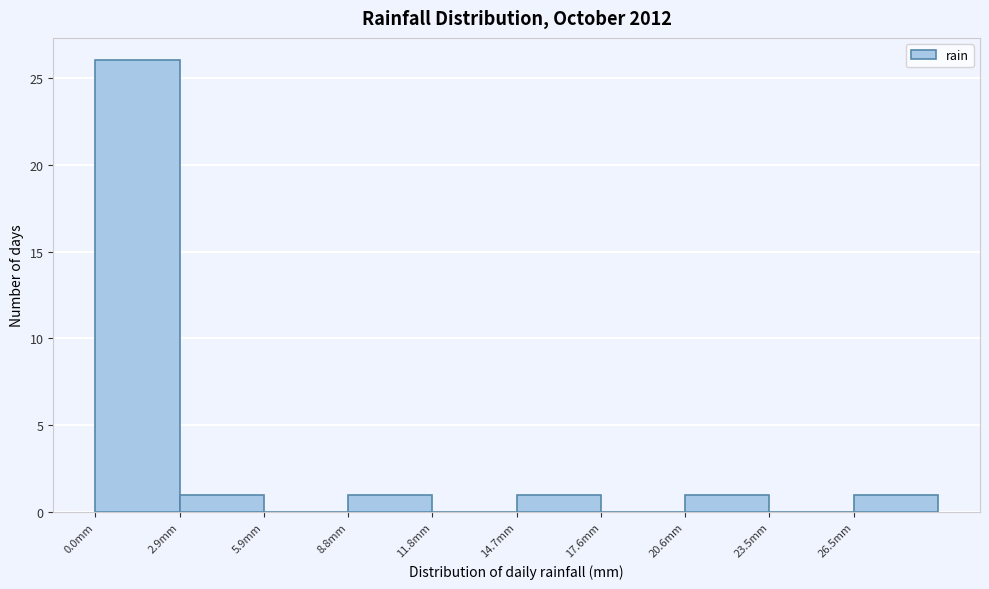

Reading left to right, transcribe this chart: for each bar, give the range it covers on the x-axis and its height. Neither the bar edges nor the heights are printed on the chart, so give them approximately, as read against the axes.

0.0 to 3.0: 26
3.0 to 6.0: 1
6.0 to 9.0: 0
9.0 to 12.0: 1
12.0 to 14.5: 0
14.5 to 17.5: 1
17.5 to 20.5: 0
20.5 to 23.5: 1
23.5 to 26.5: 0
26.5 to 29.5: 1